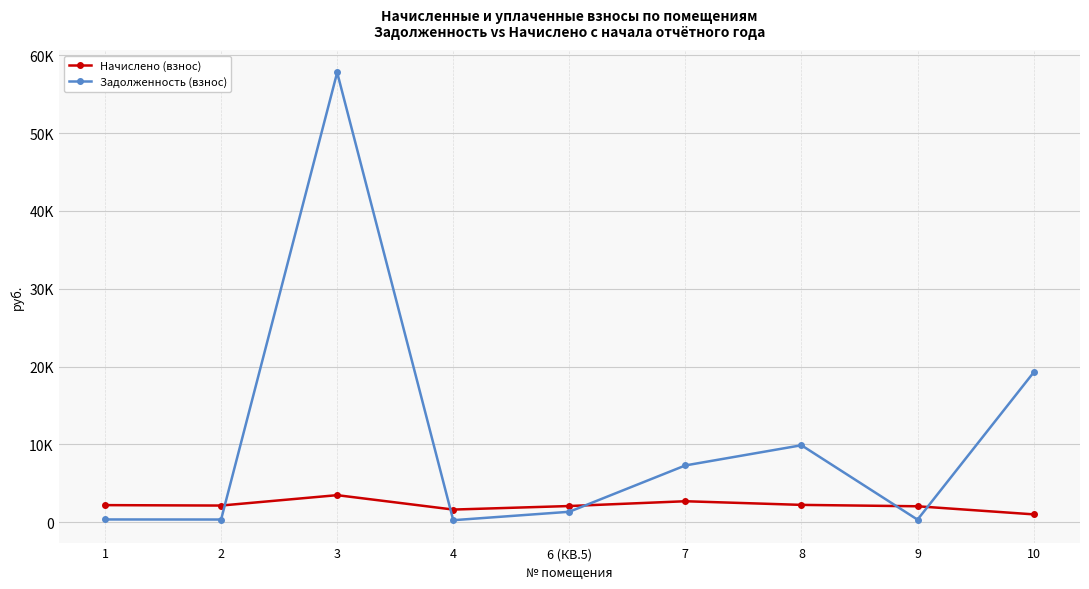

Rank the series at 3 from lowest to highest value.

Начислено (взнос), Задолженность (взнос)